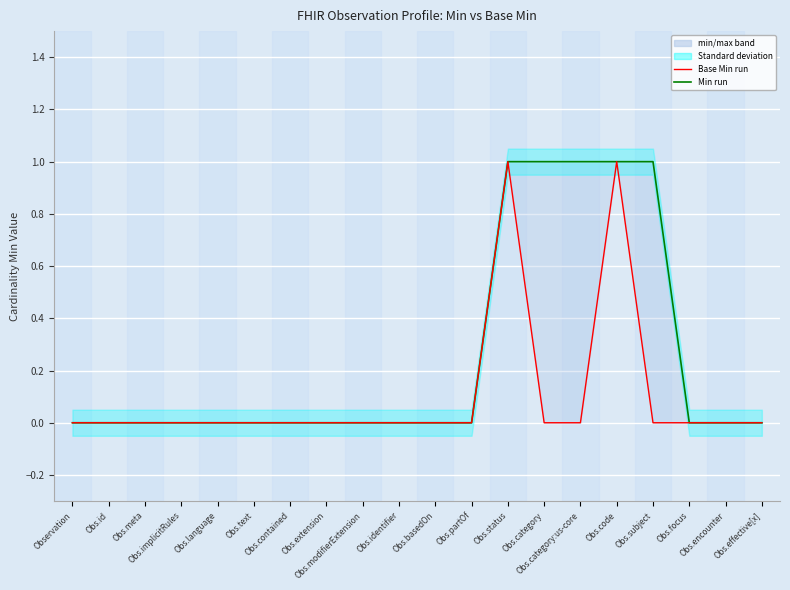

True or false: Base Min has a value of 1 at Obs.code.

True